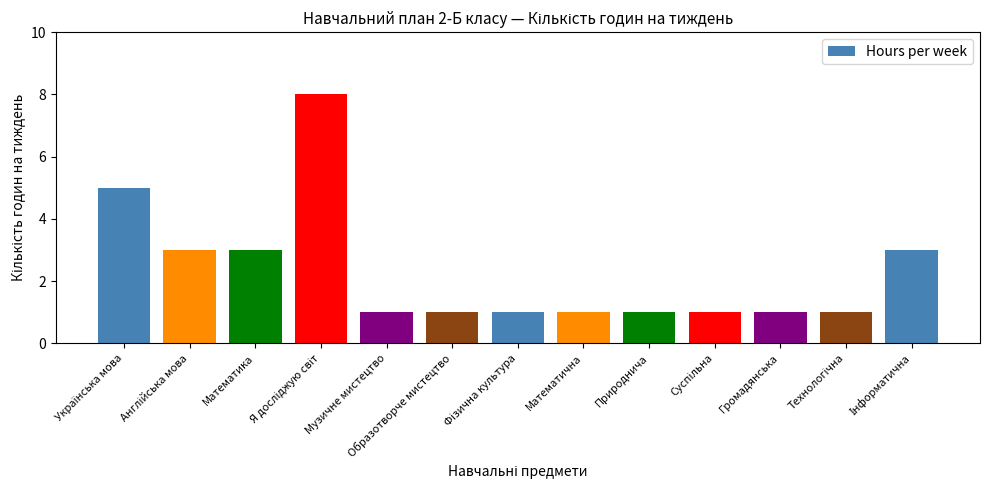

What is the maximum value shown in the chart?

8